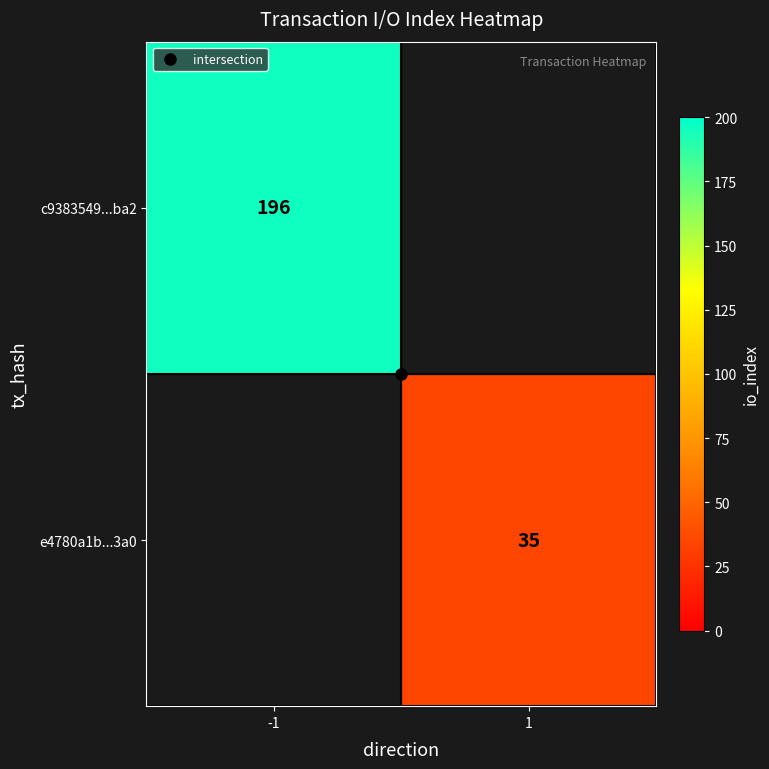

Rank the categories by c9383549...ba2 value from highest to lowest.

-1, 1